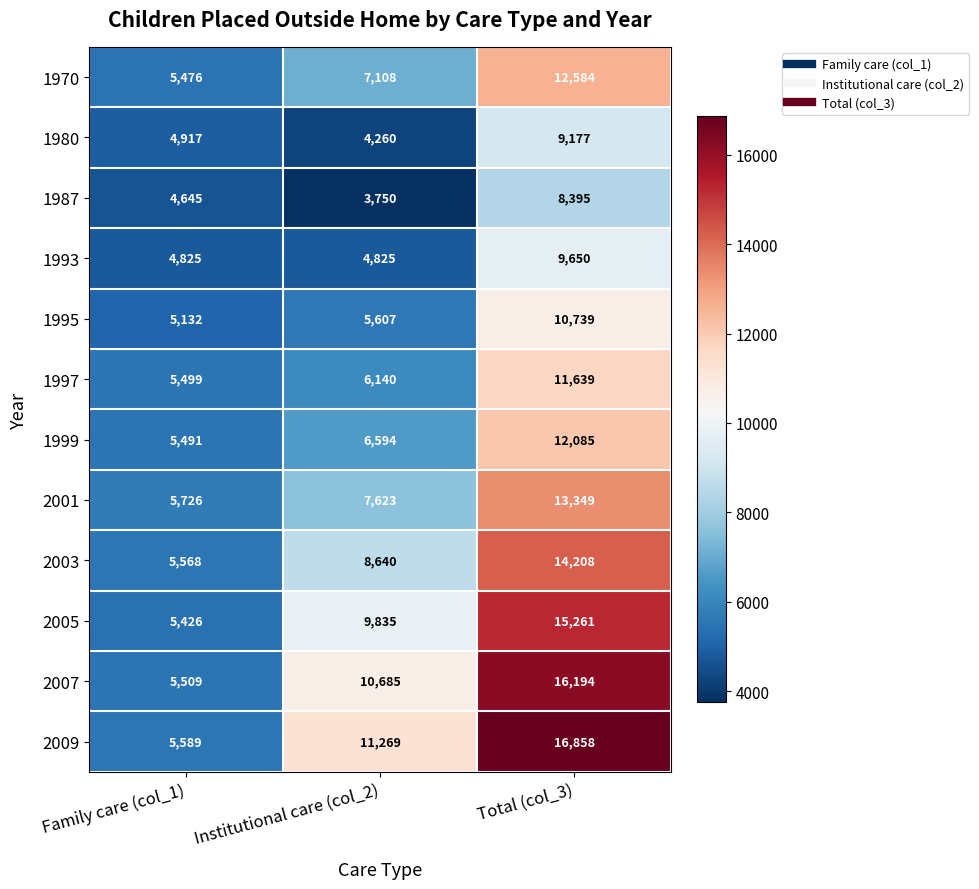

At which label is 2005 closest to 10343?

Institutional care (col_2)